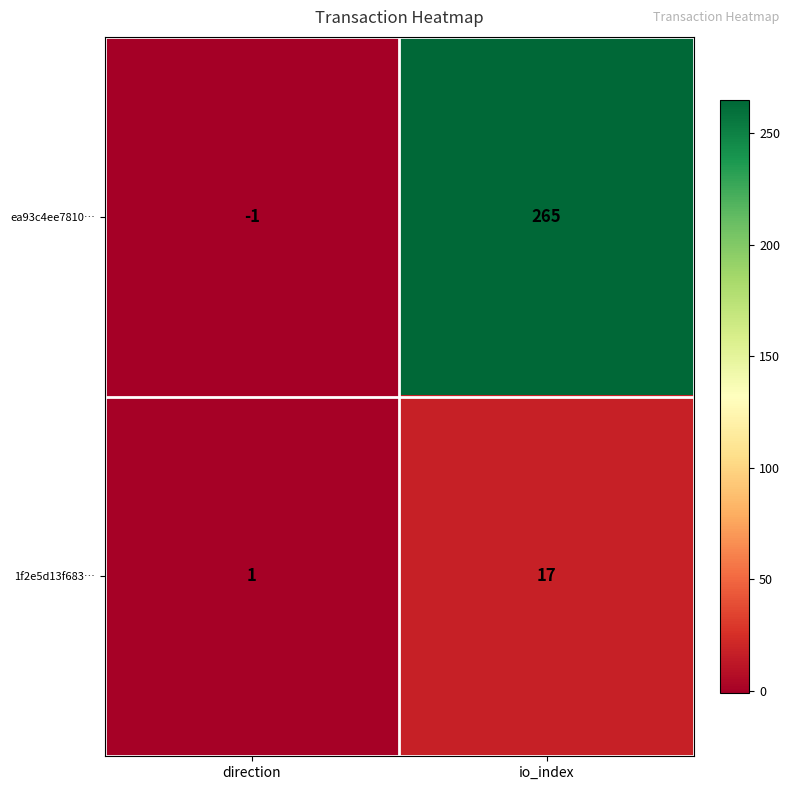

Rank the series by their average value, from highest to lowest.

ea93c4ee7810…, 1f2e5d13f683…